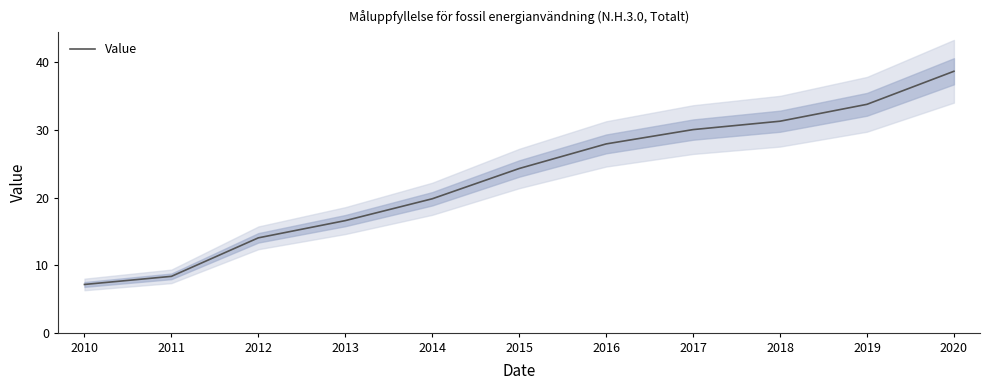

Rank the categories by value from highest to lowest.

2020, 2019, 2018, 2017, 2016, 2015, 2014, 2013, 2012, 2011, 2010